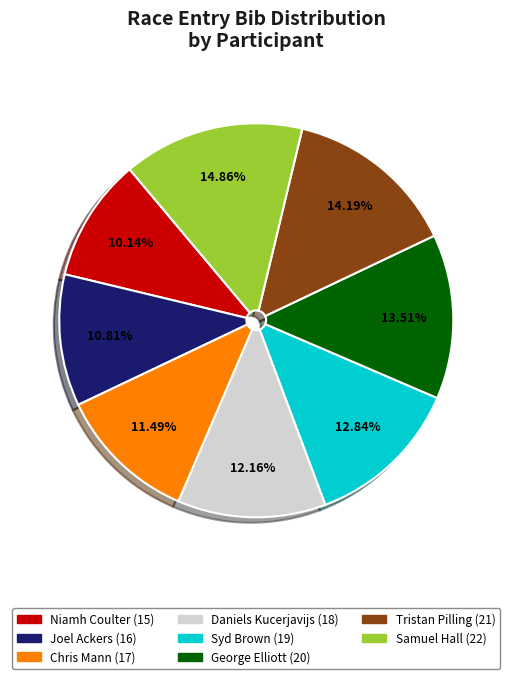

To the nearest percent, what portion does Tristan Pilling (21) represent?

14%